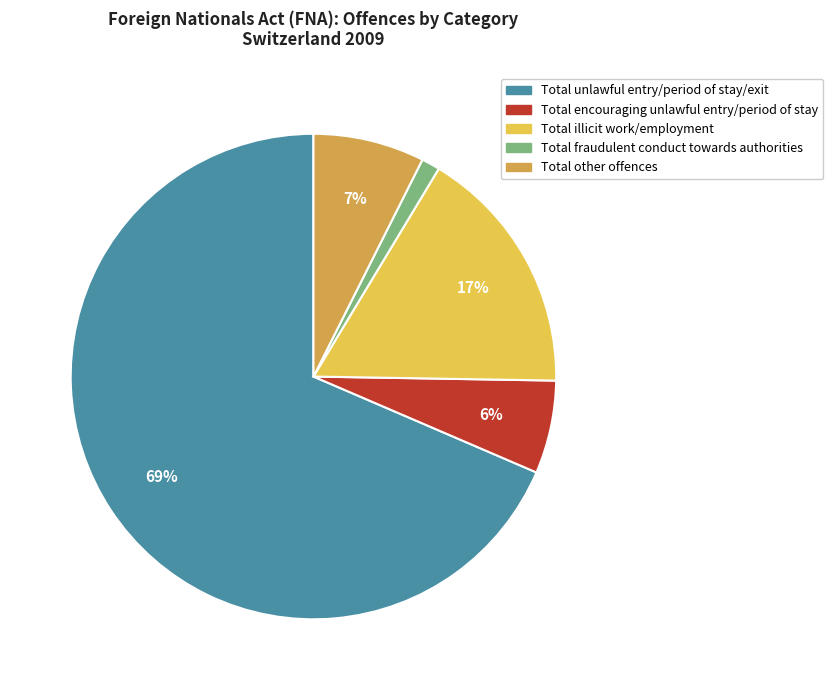

How many segments does this pie chart have?

5